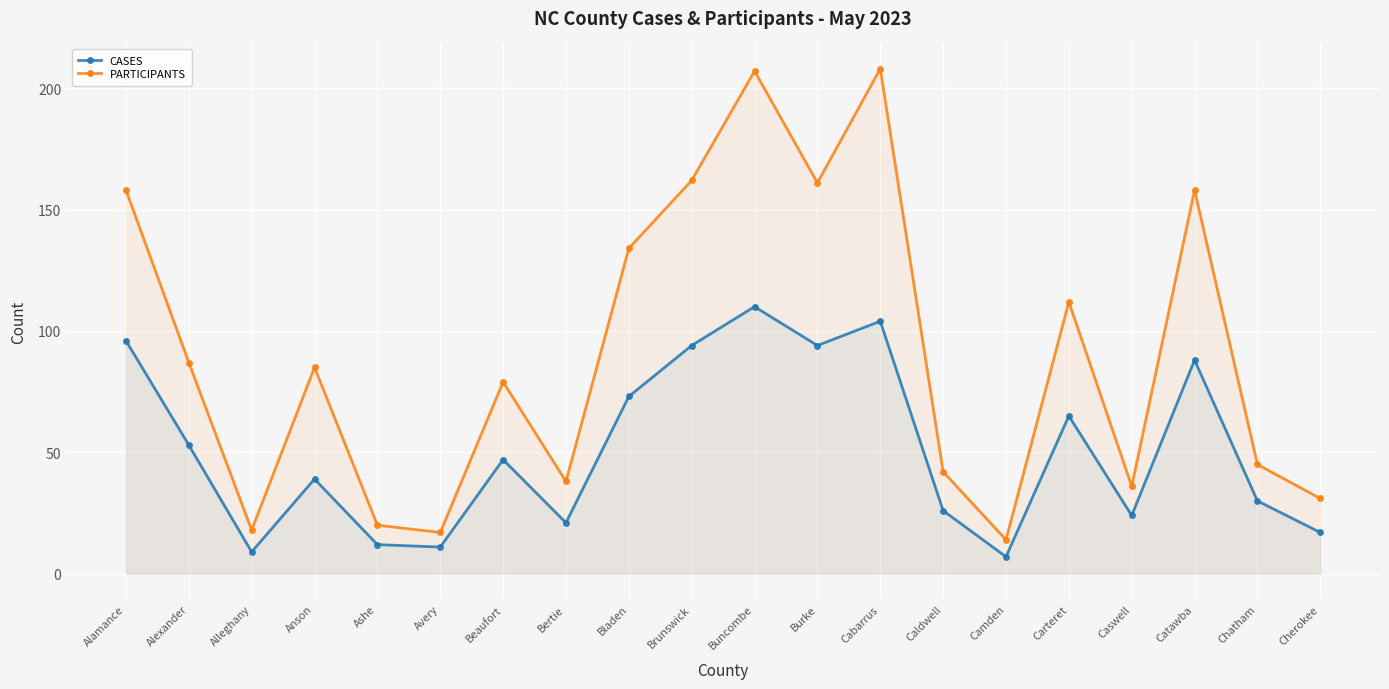

What are all the series names shown in the legend?

CASES, PARTICIPANTS